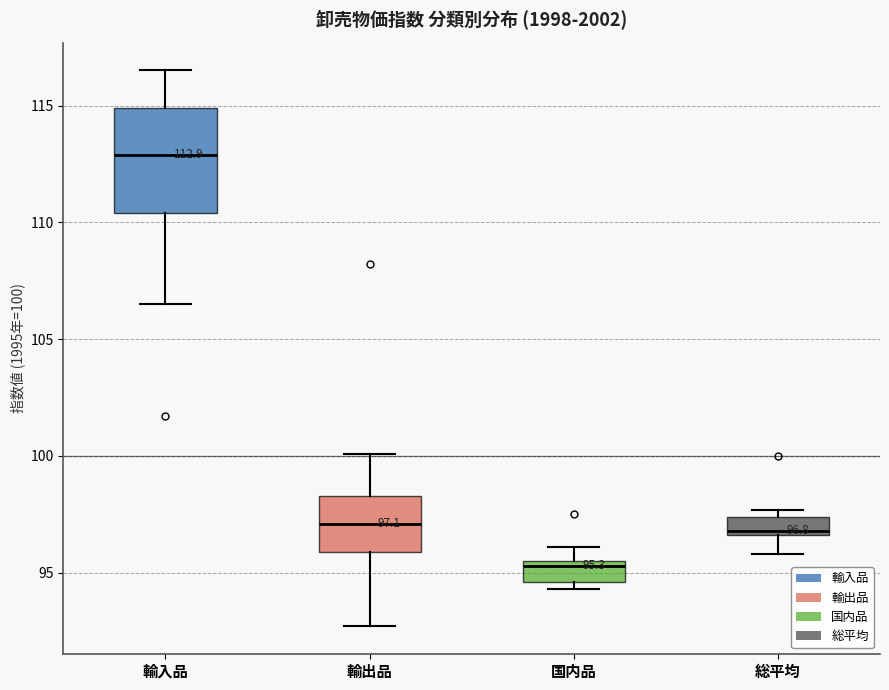

Comparing the boxes themselves (not the whiskers), which one is the tallest?

輸入品